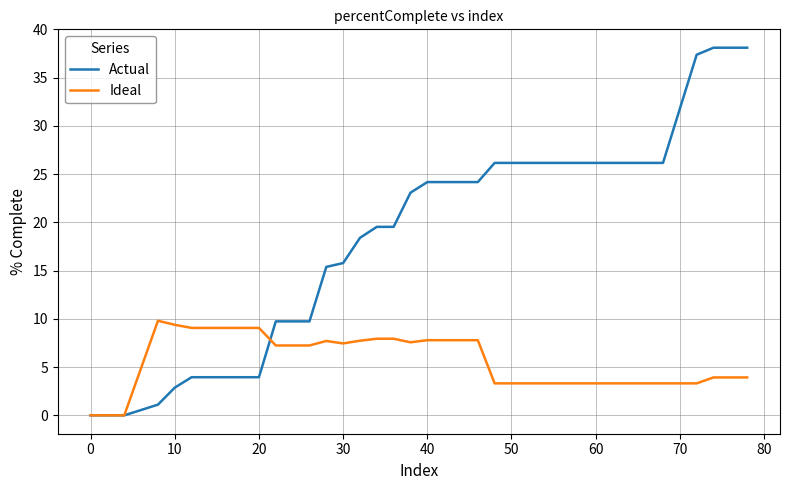

What is the maximum value shown in the chart?

38.1